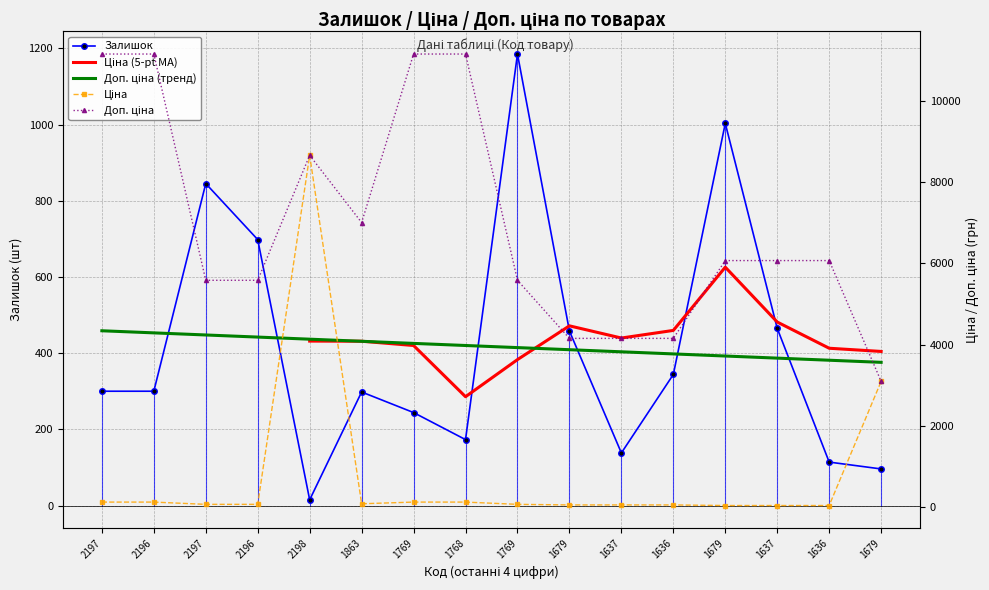

Is this an area chart (filled region under the line)?

No